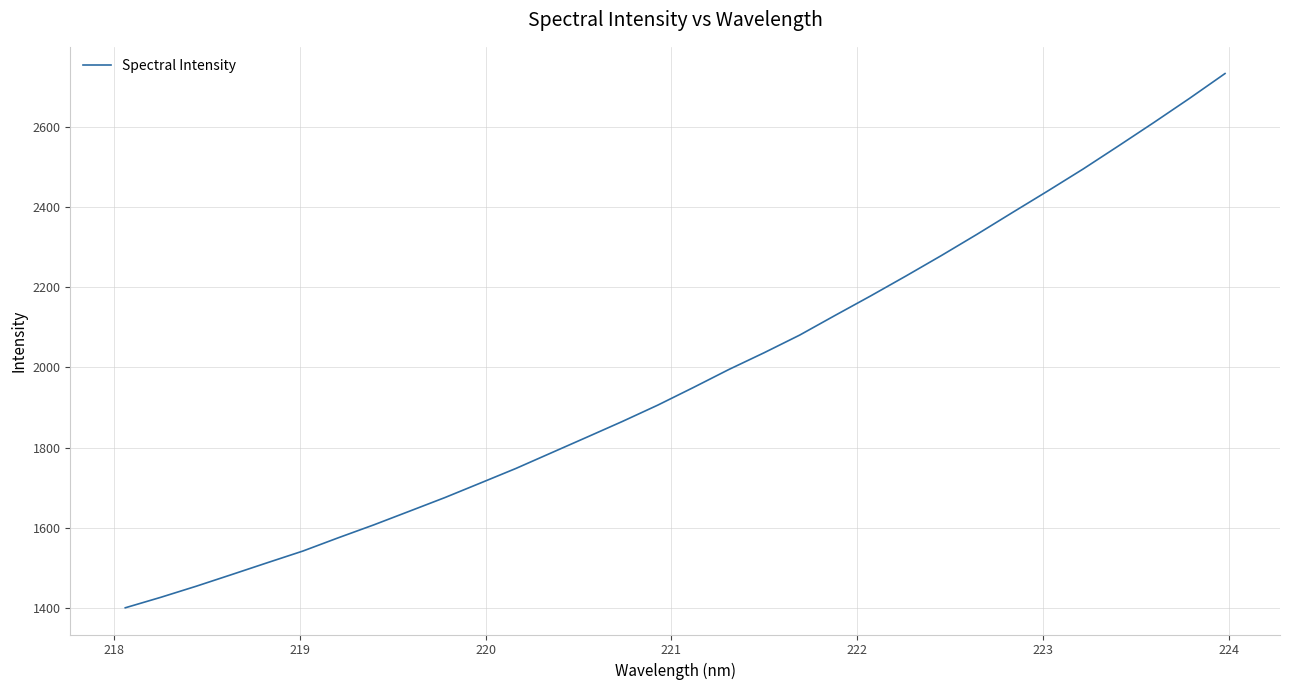

What is the smallest value displayed?

1401.4